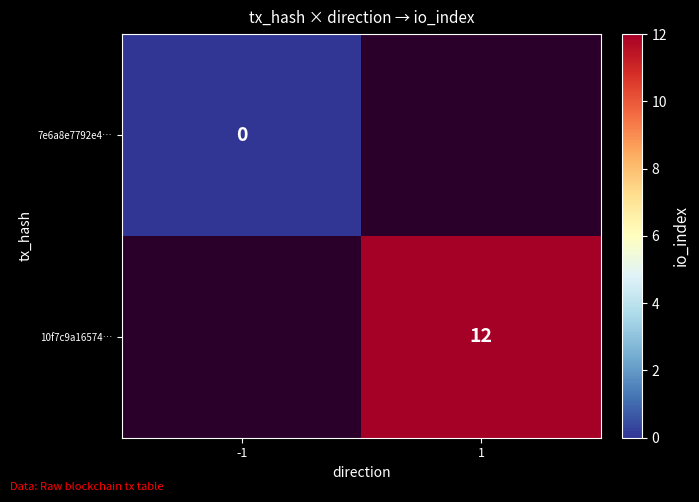

Rank the categories by 10f7c9a16574… value from highest to lowest.

-1, 1